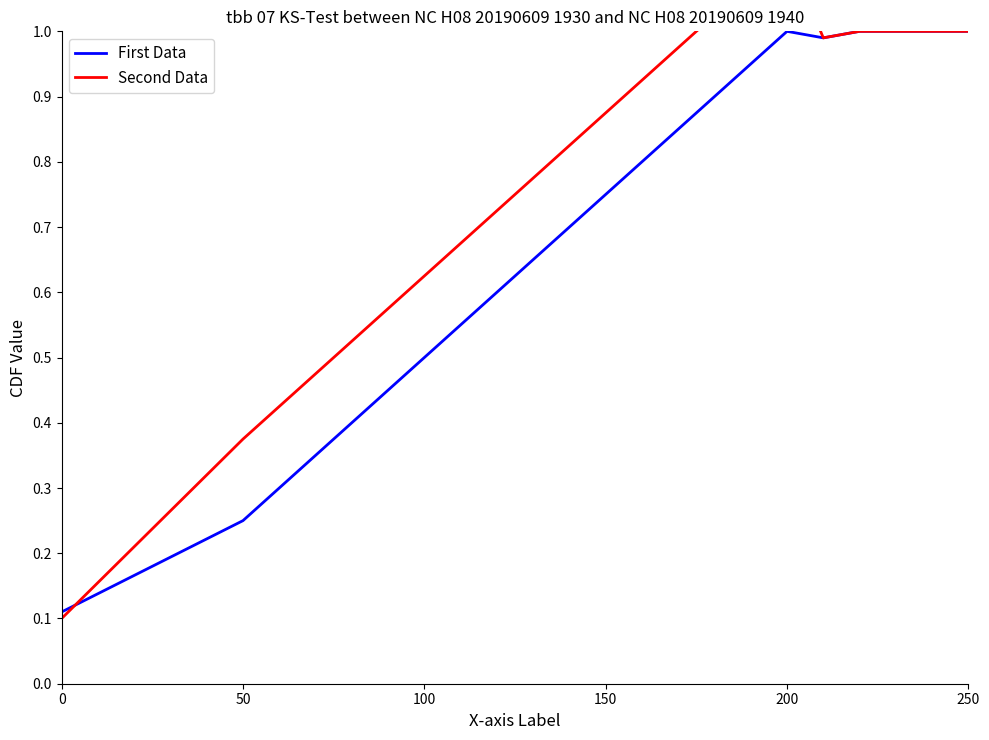

The value of Second Data at 100 is 0.6. True or false?

True